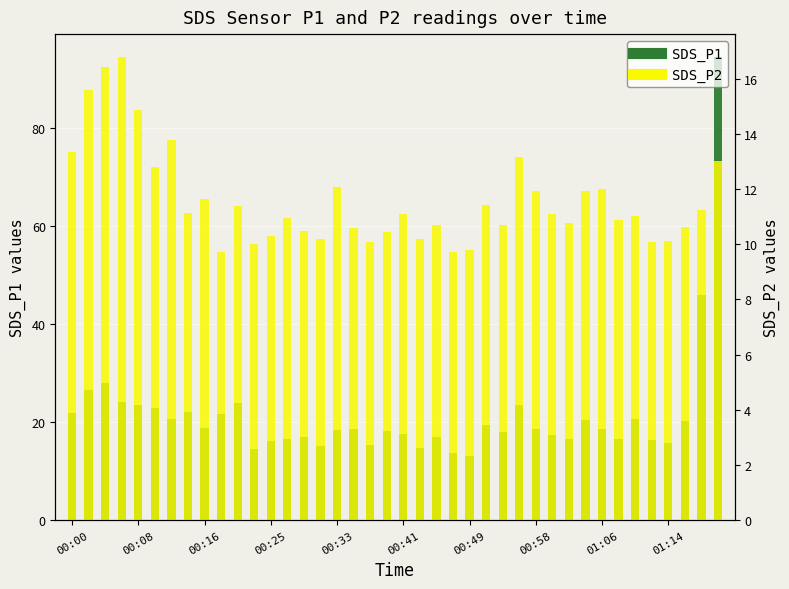

What is the average value of the SDS_P1 series?

21.6